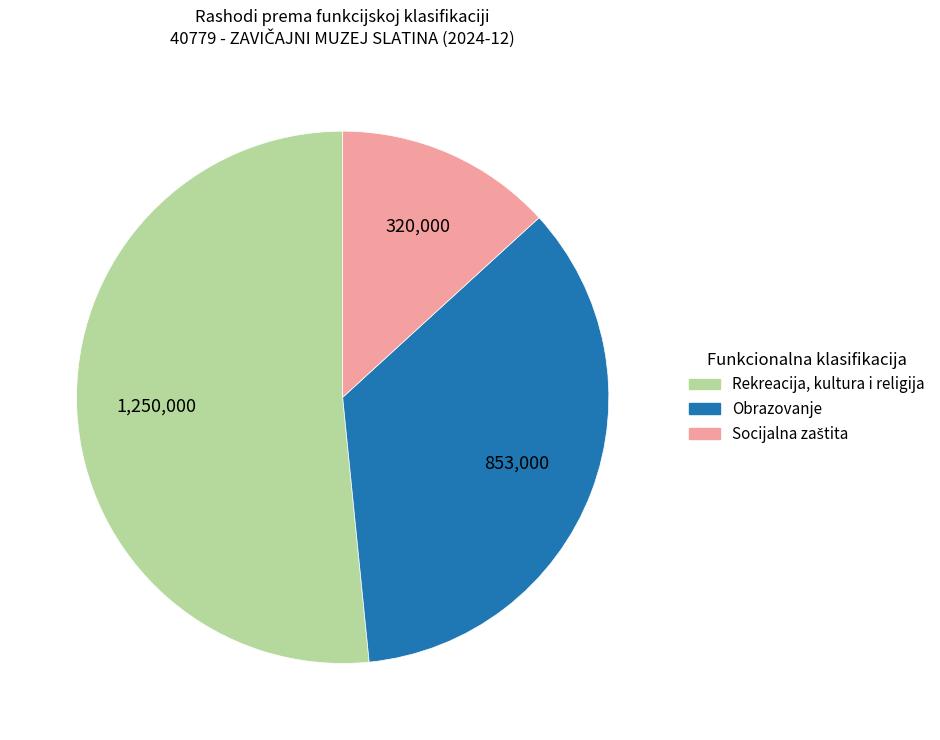

Is there a majority slice in this chart?

Yes